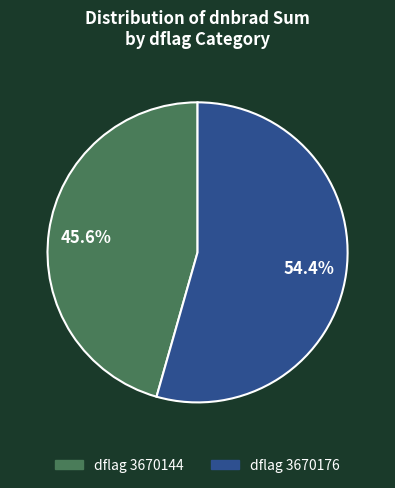

Is there any slice that represents more than half of the pie?

Yes